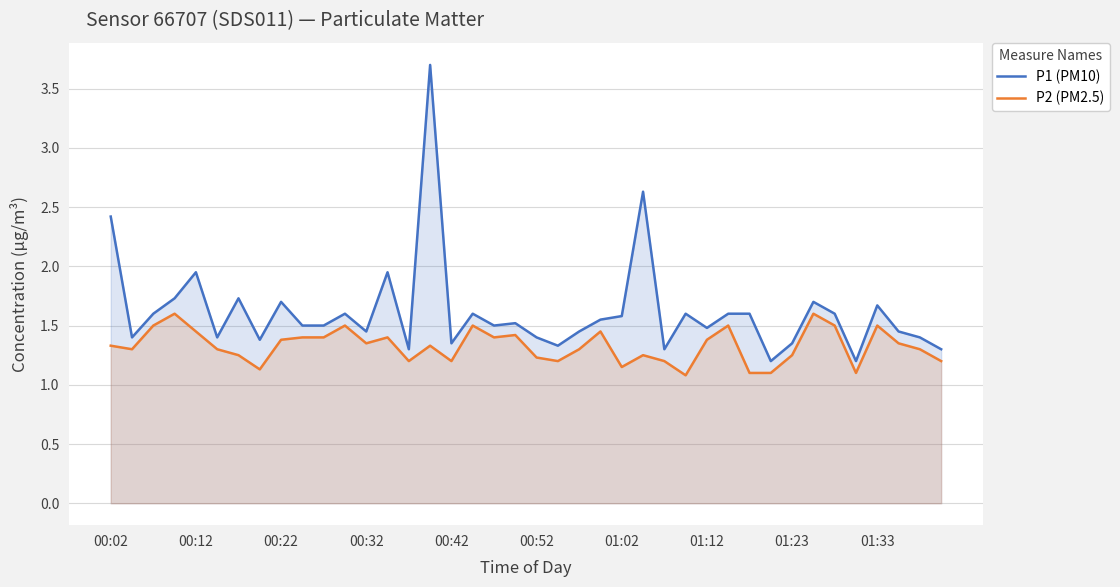

What are all the series names shown in the legend?

P1 (PM10), P2 (PM2.5)